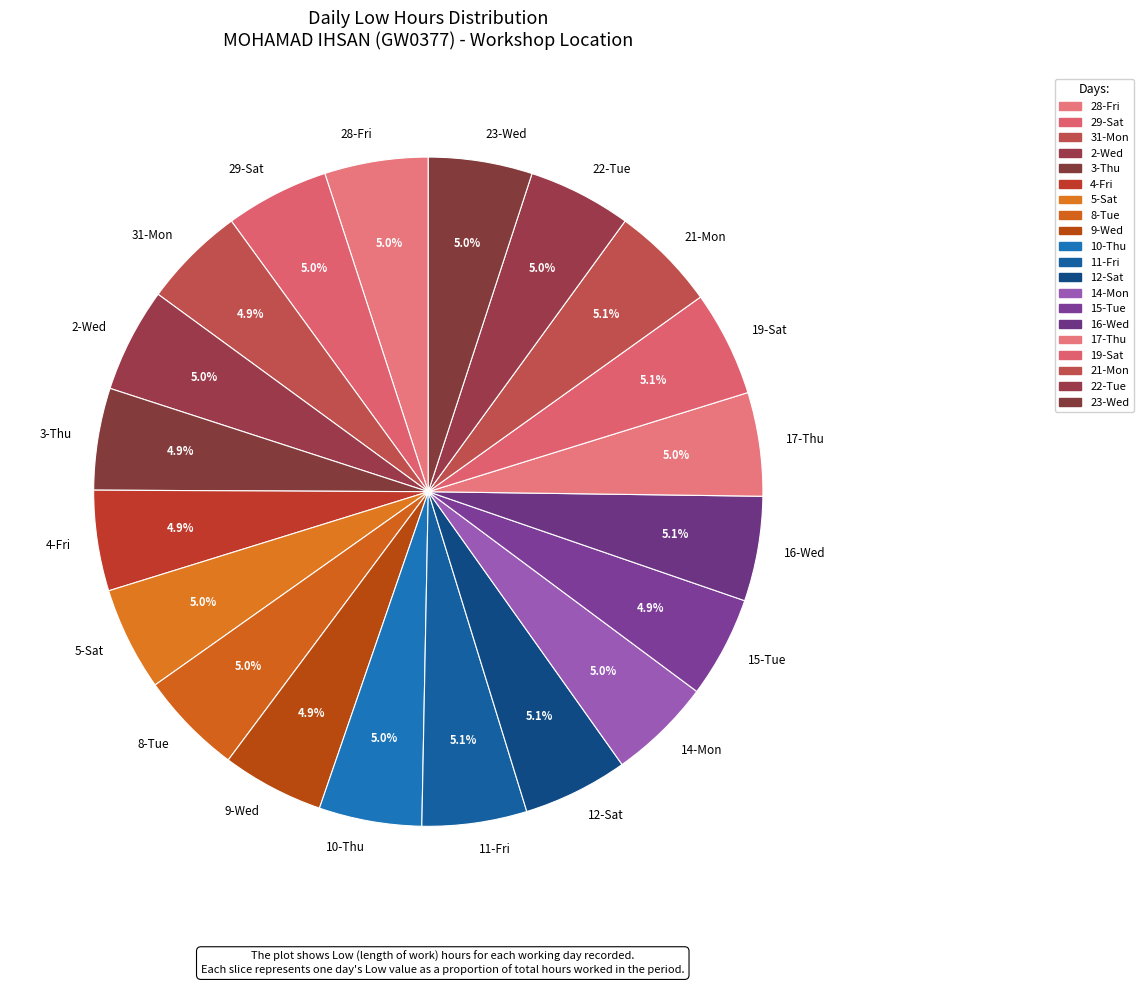

Combined, what portion of the pie is 12-Sat and 21-Mon?

10.2%